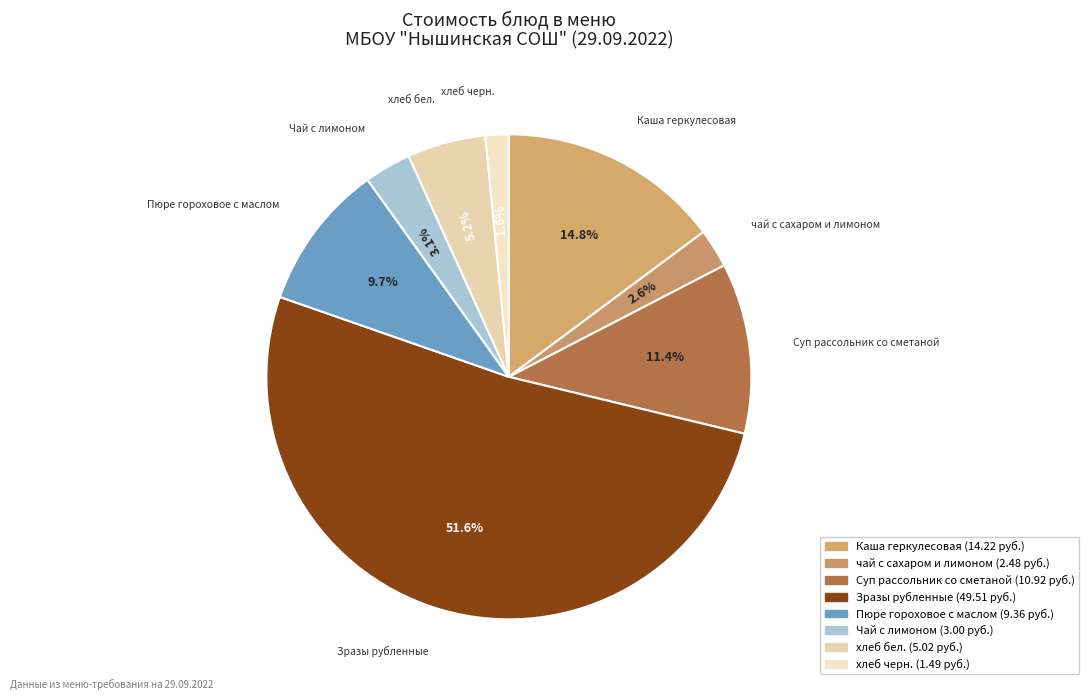

How many segments does this pie chart have?

8